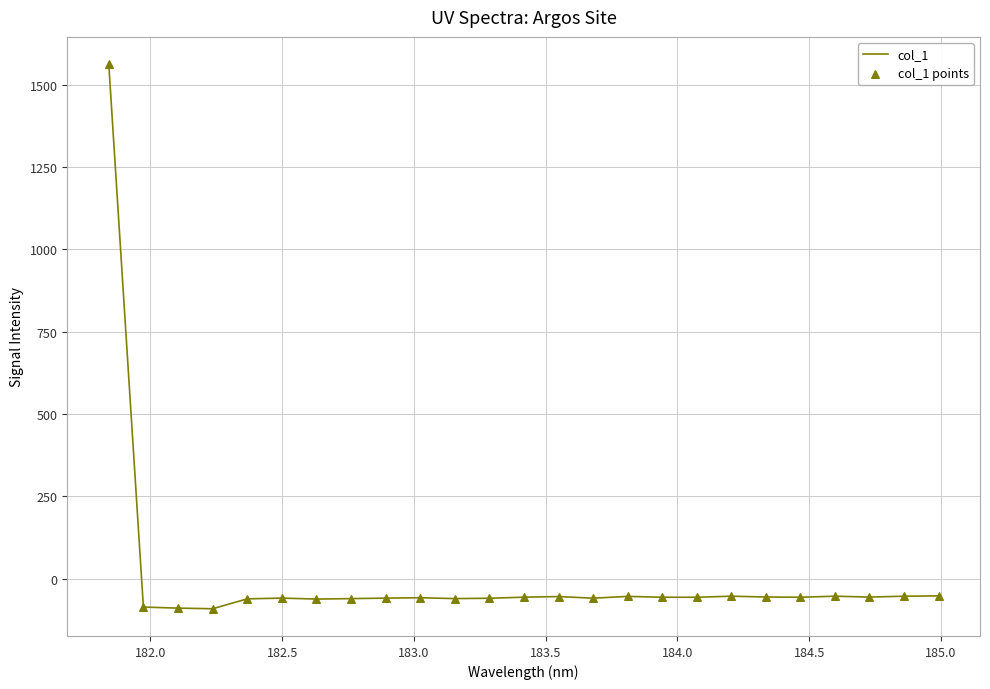

What is the smallest value displayed?

-91.8